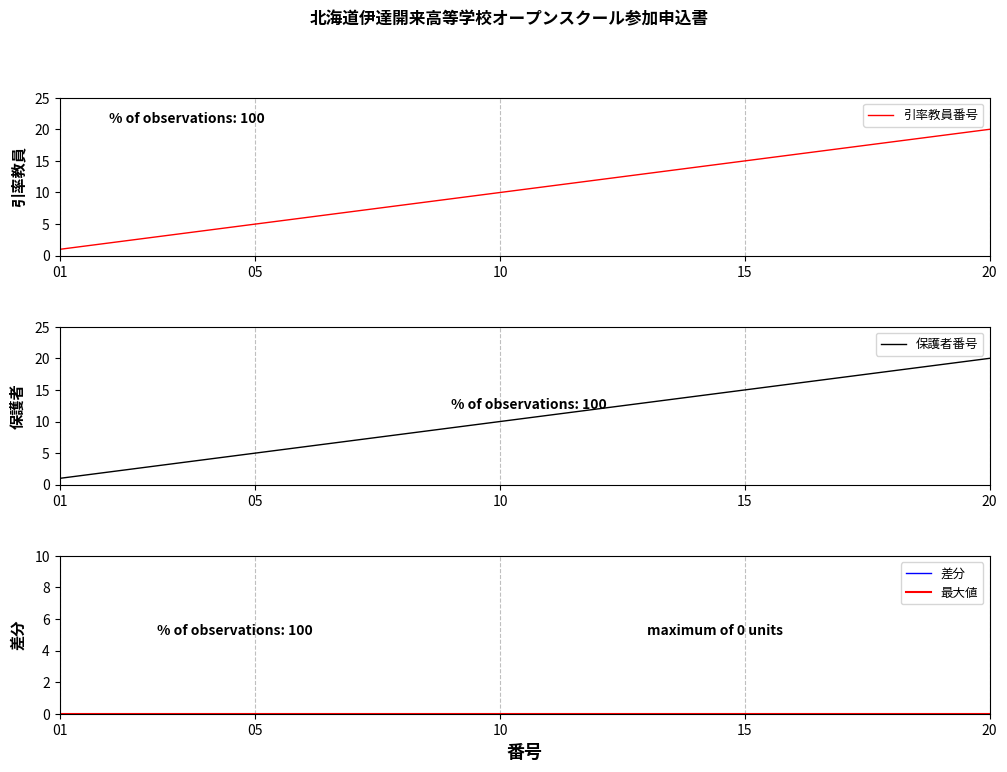

At how many categories does at least one series exceed 18?

2